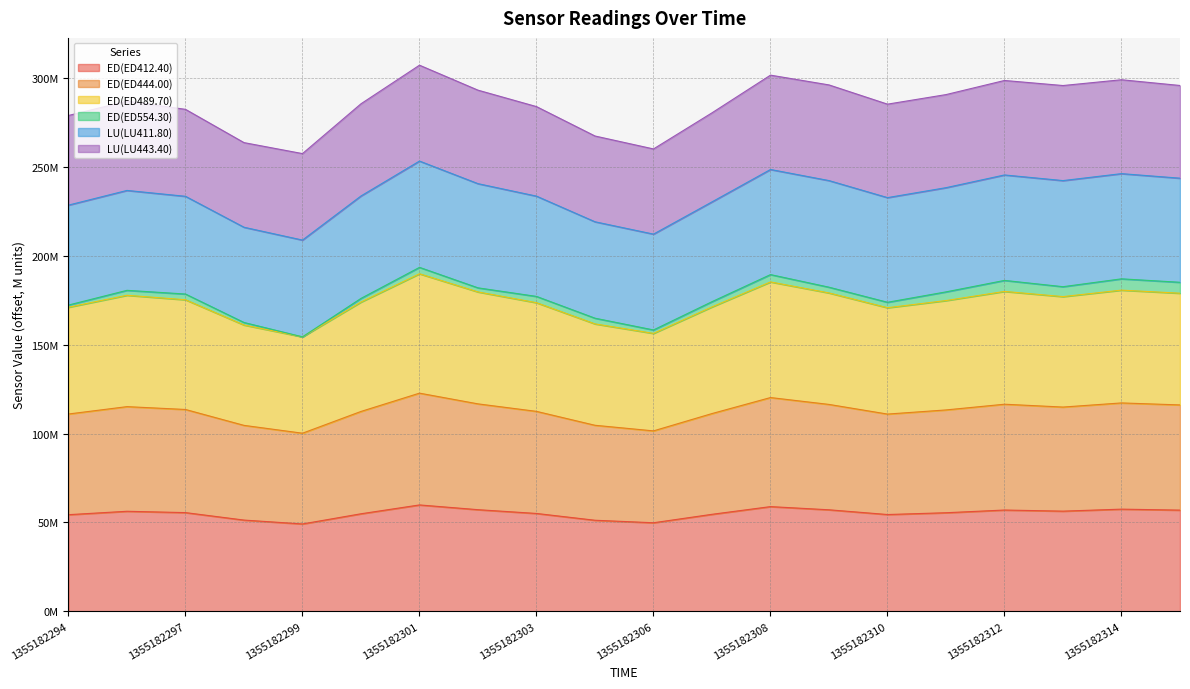

True or false: ED(ED444.00) has a value of 271331053 at 1355182294.

False